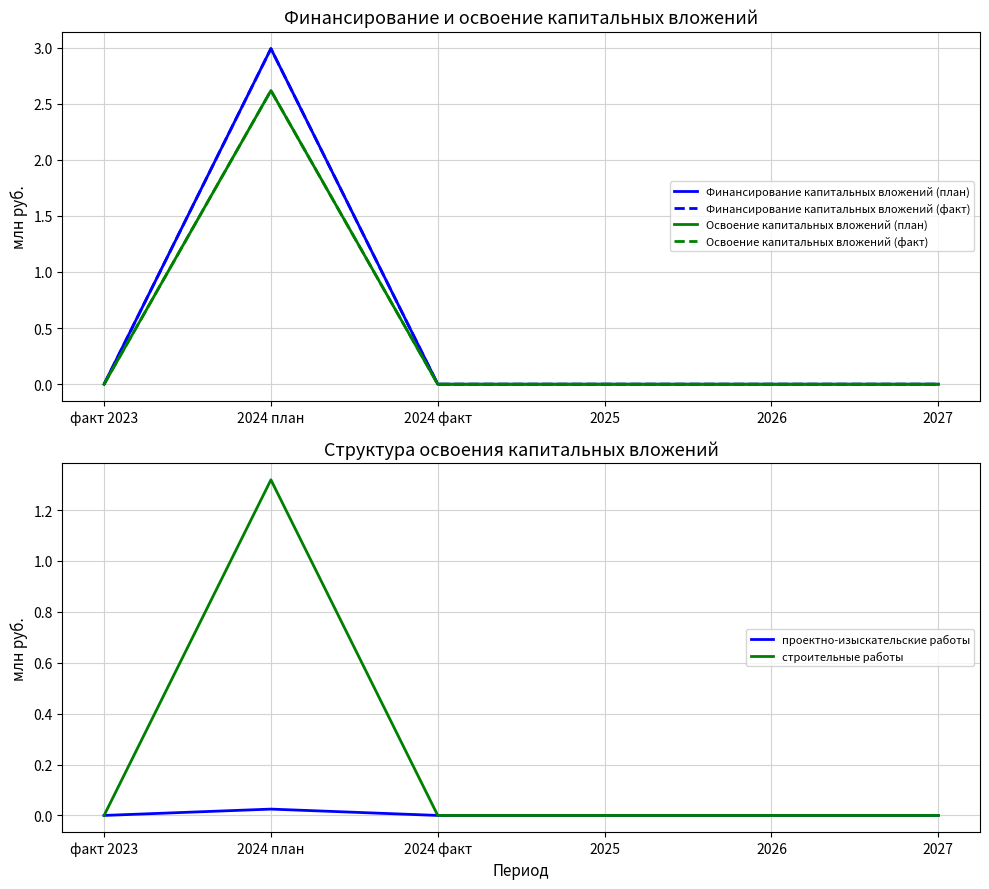

Count the number of categories in the chart.

6